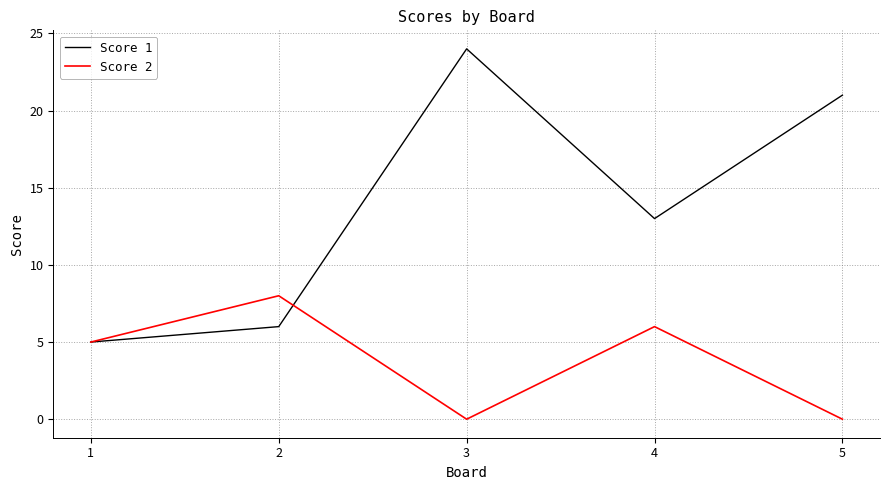

Between 2 and 5, which series saw the biggest shift?

Score 1